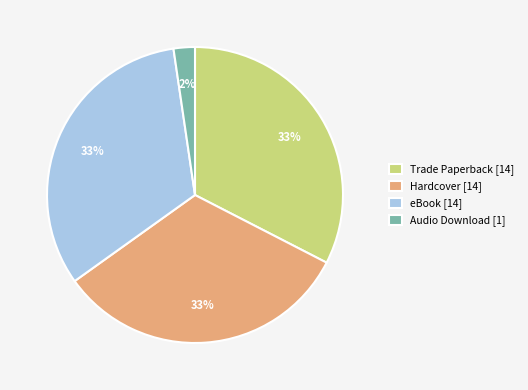

Approximately how many times larger is the value at Hardcover [14] compared to Trade Paperback [14]?

1.0